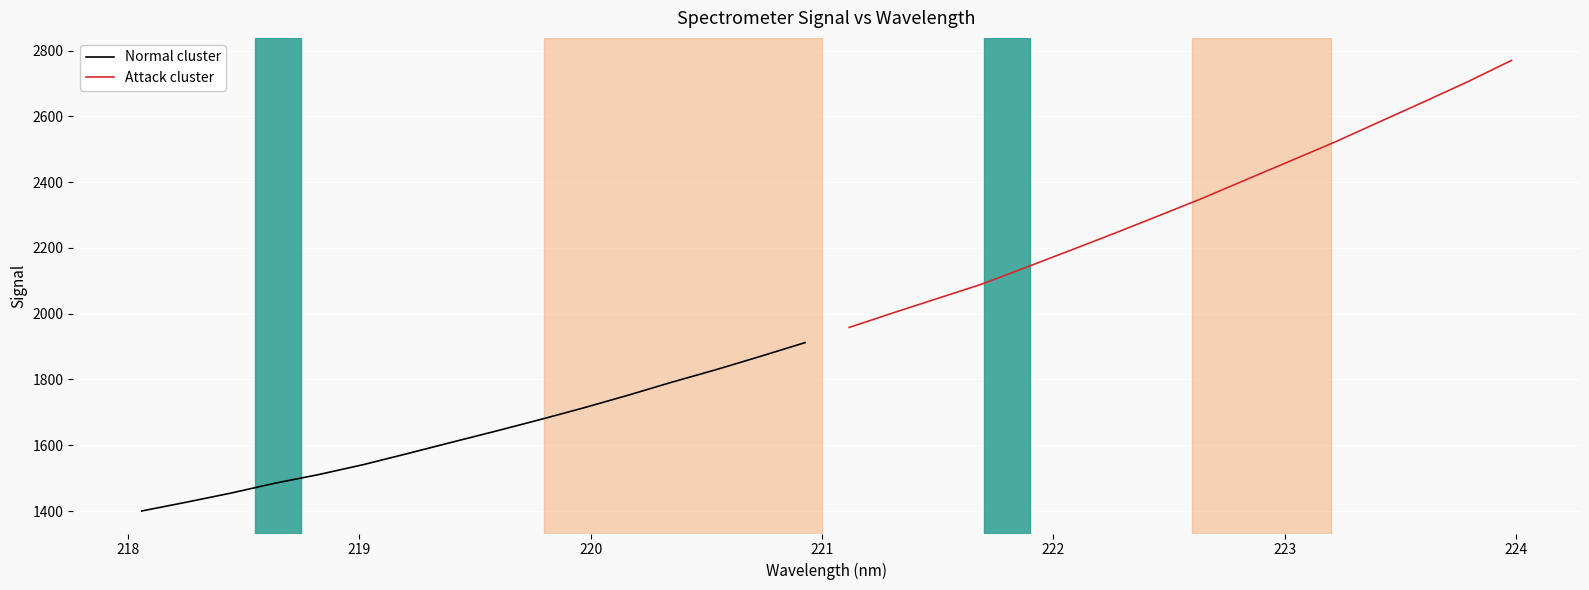

What is the maximum value for Normal cluster?

1912.1